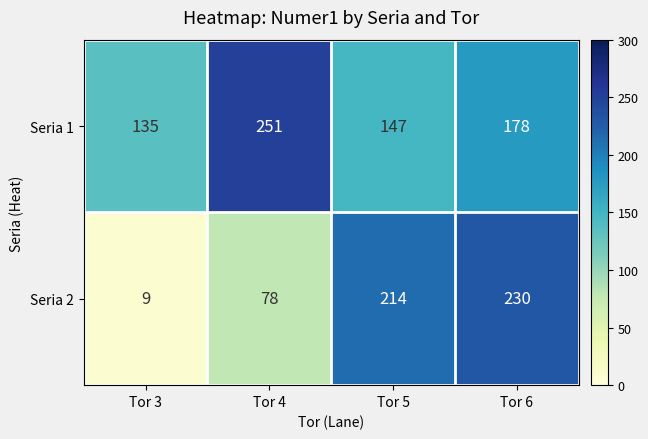

What is the difference between the highest and lowest values at Tor 3?

126